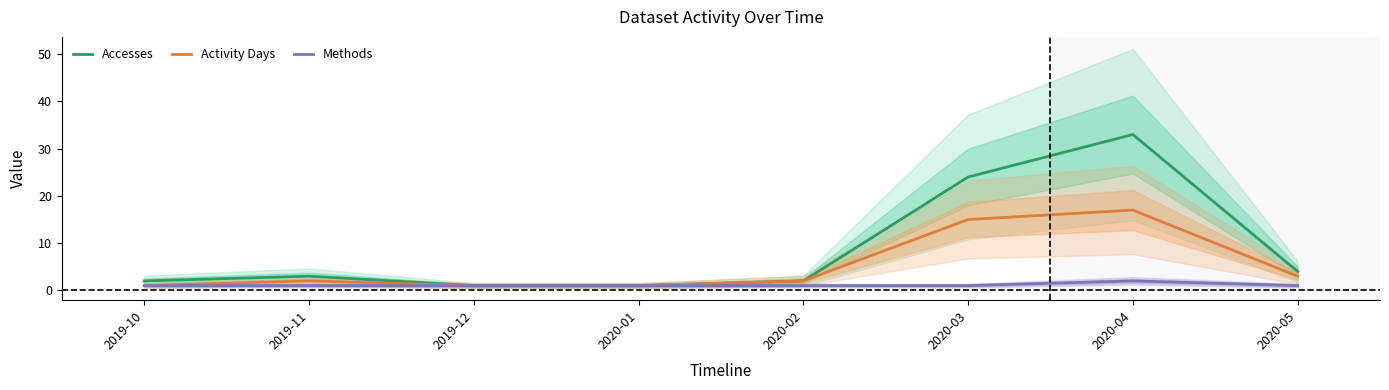

What value does the Methods series have at 2019-11?

1